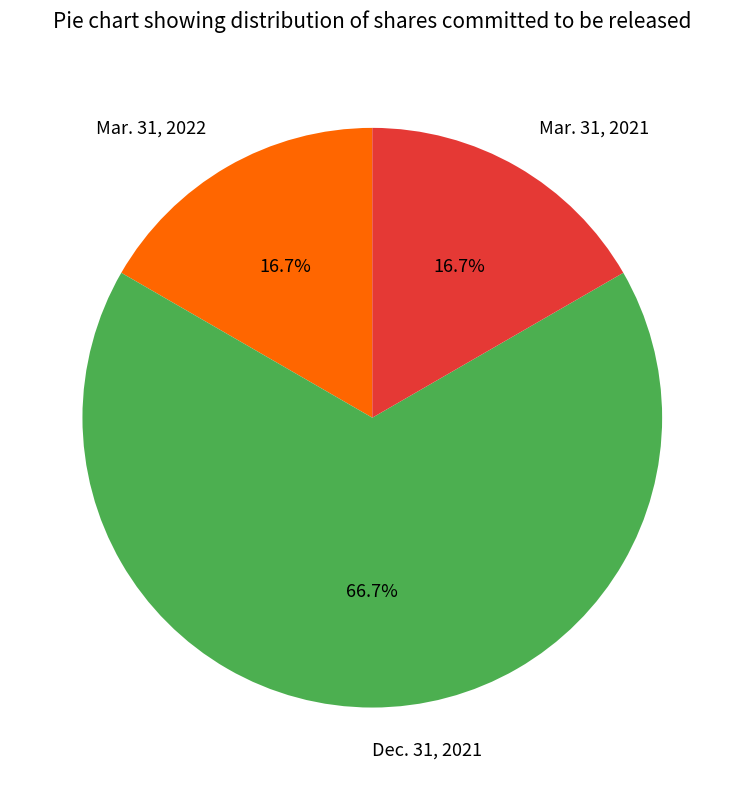

What is the total percentage of Mar. 31, 2022 and Dec. 31, 2021?

83.3%